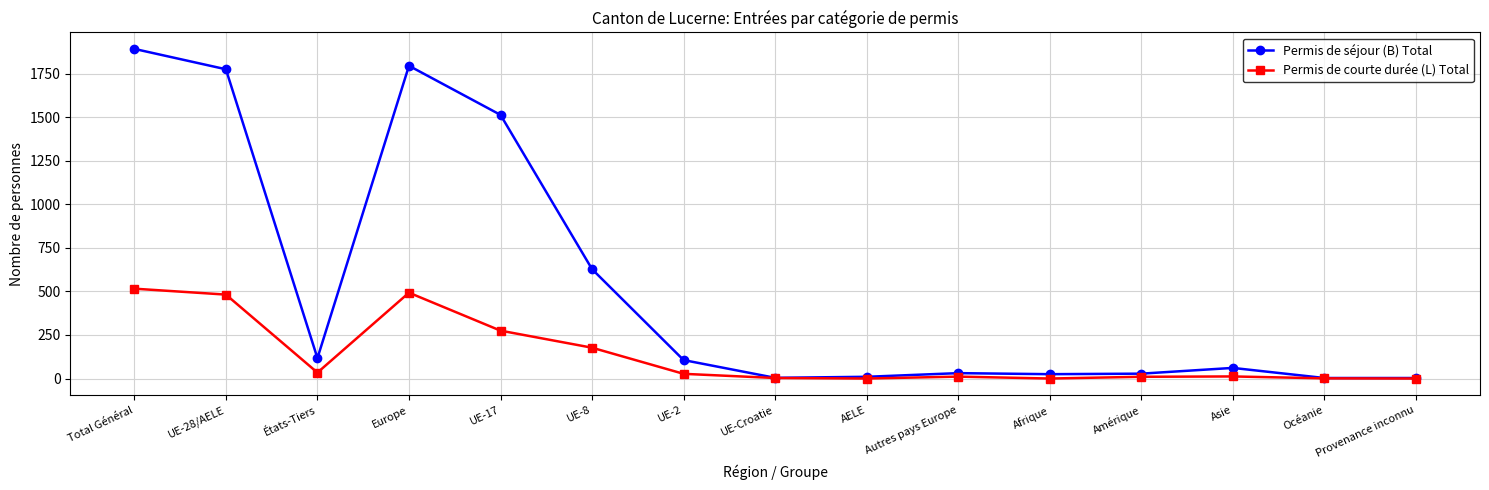

Rank the series at Total Général from lowest to highest value.

Permis de courte durée (L) Total, Permis de séjour (B) Total